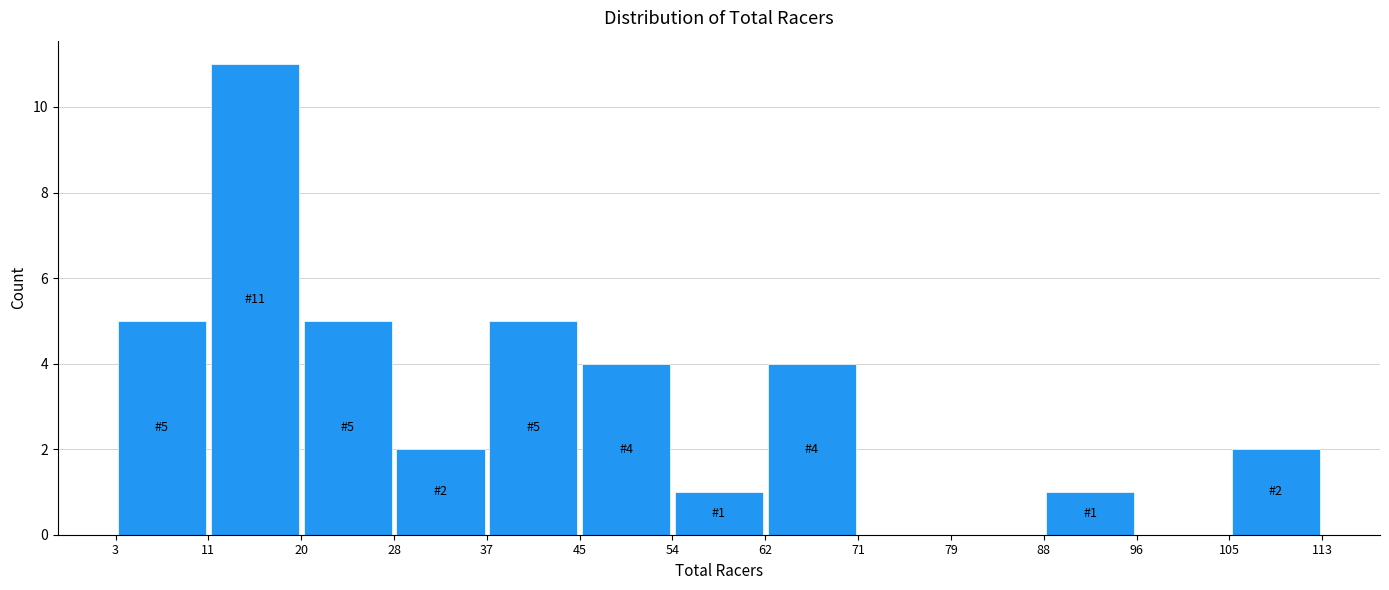

Which range on the x-axis has the tallest bar?

11 to 20